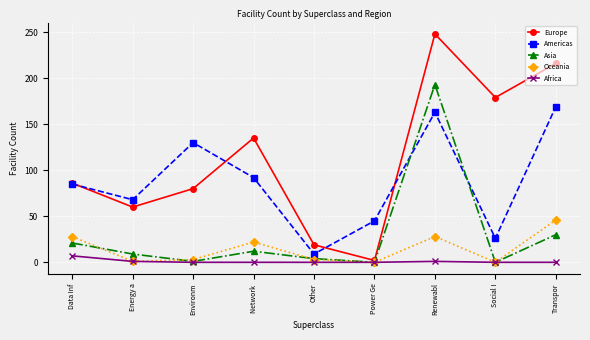

How many interior local valleys does the Europe series have?

3